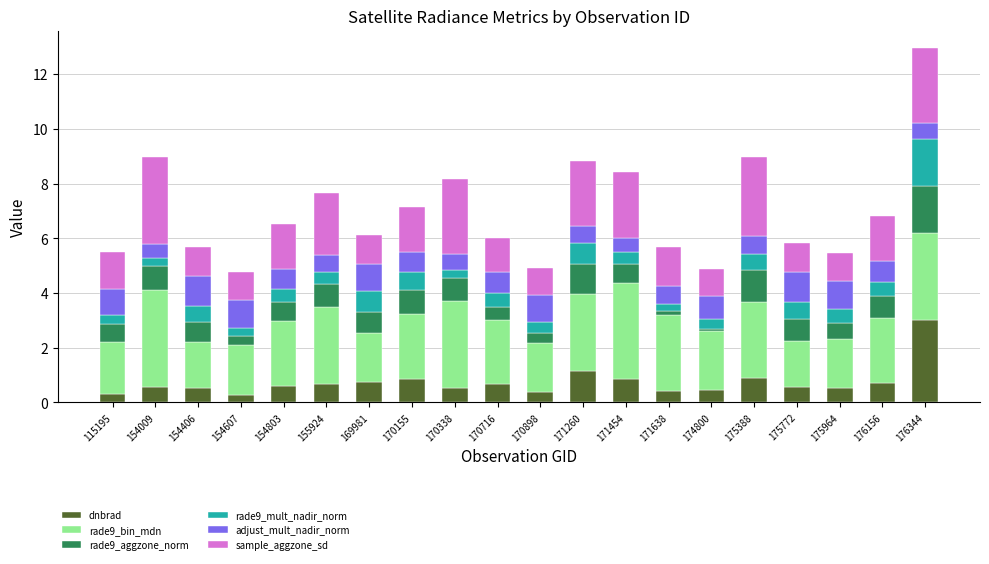

What is the difference between the dnbrad values at 175388 and 154009?

0.3